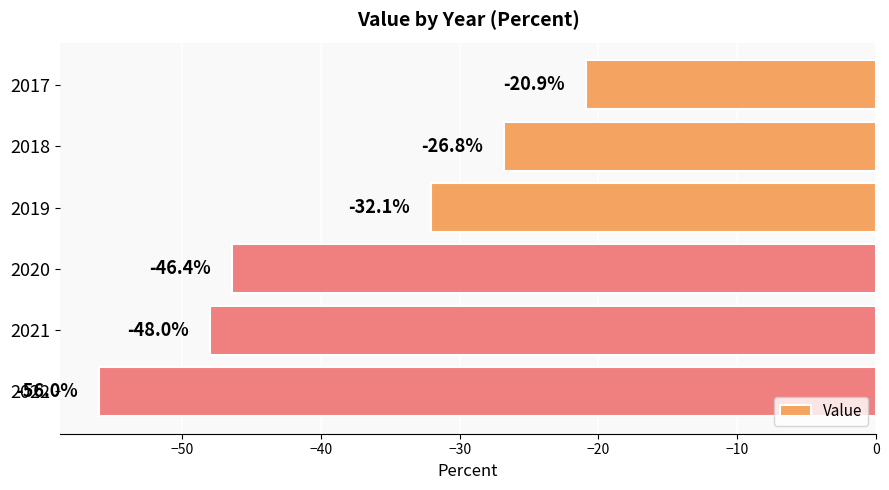

Rank the categories by value from highest to lowest.

2017, 2018, 2019, 2020, 2021, 2022